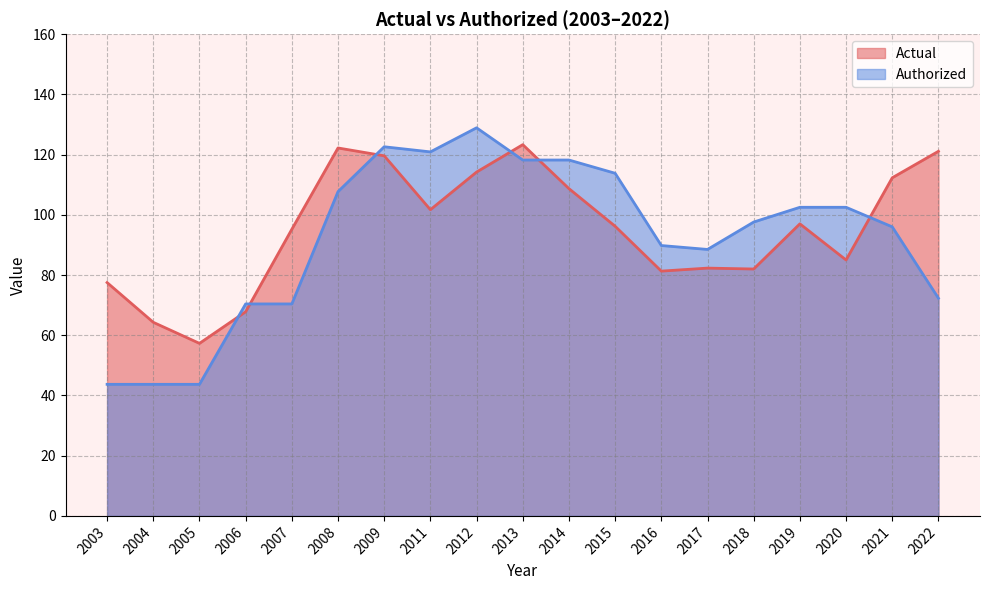

How many interior local valleys does the Actual series have?

5